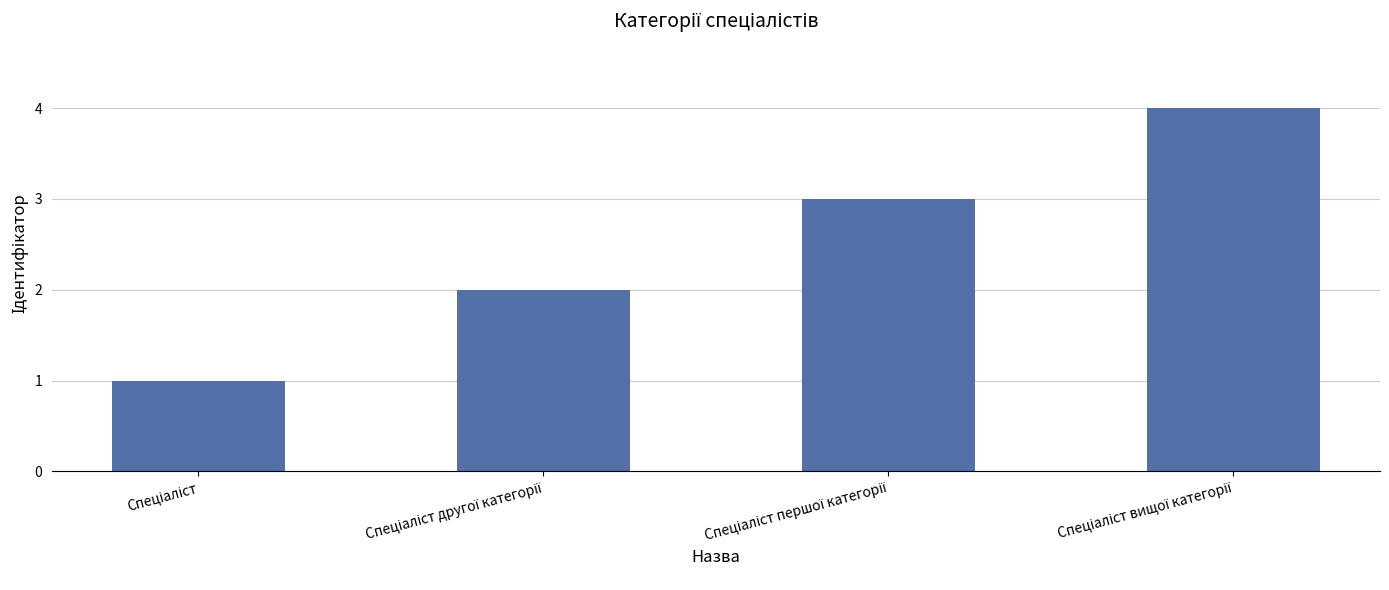

What is the sum of all values?

10